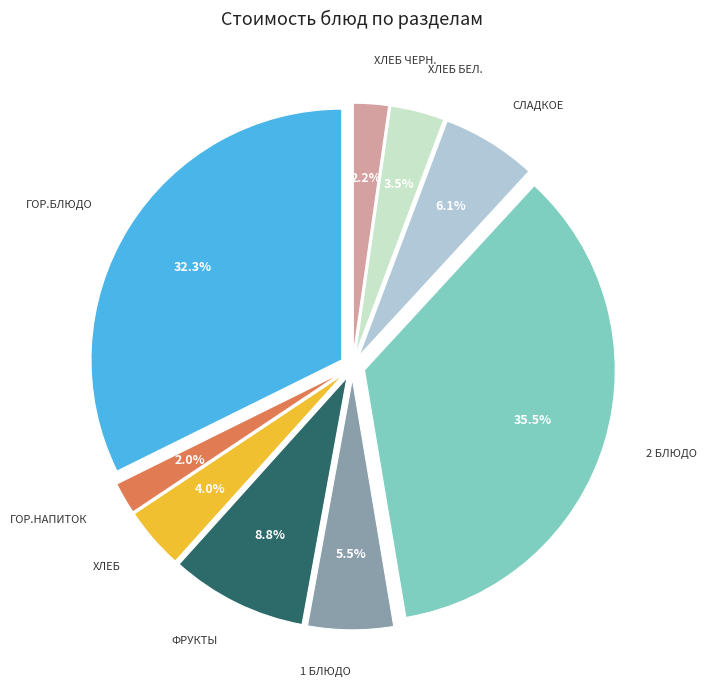

Does any single category account for the majority?

No